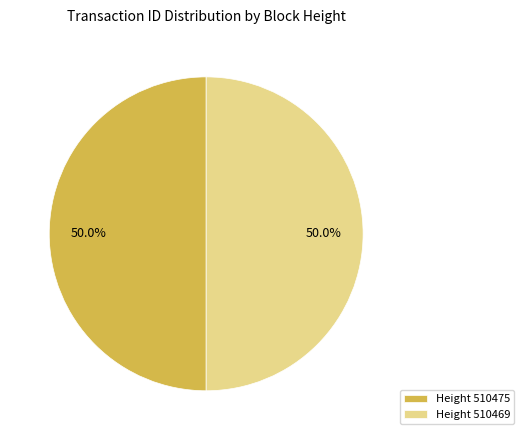

What is the total percentage of Height 510475 and Height 510469?

100.0%